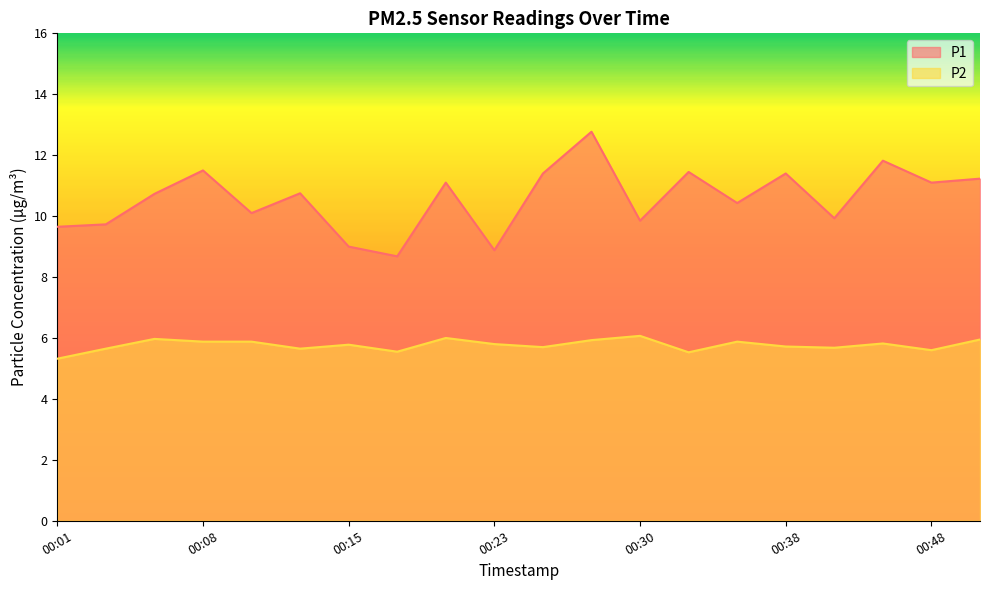

Is it true that P1 equals 7.2 at 00:08?

False